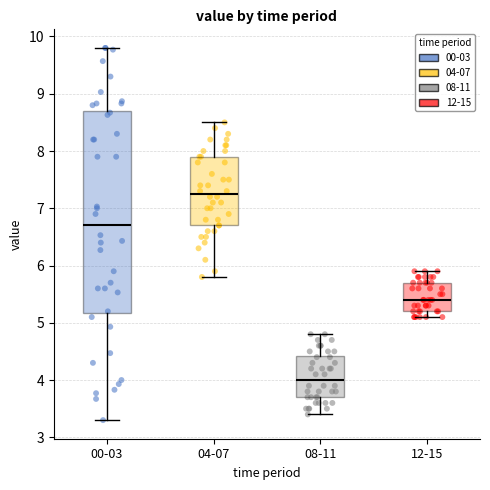

Which box is the tallest, from its lower edge to its upper edge?

00-03